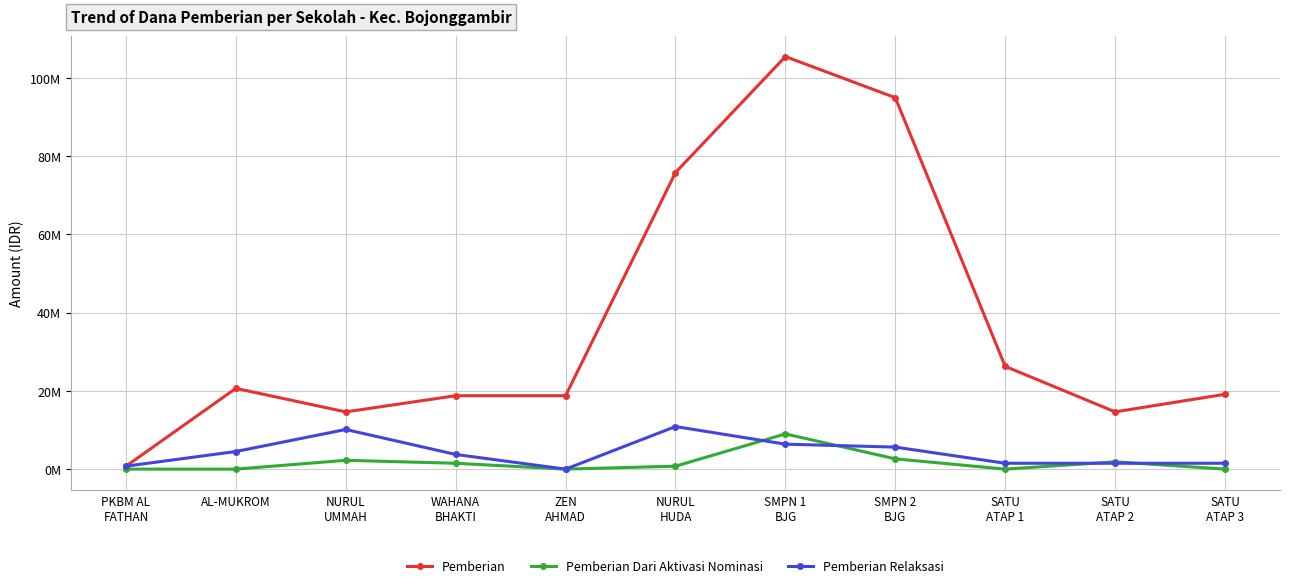

Which label corresponds to the largest value in the chart?

SMPN 1
BJG